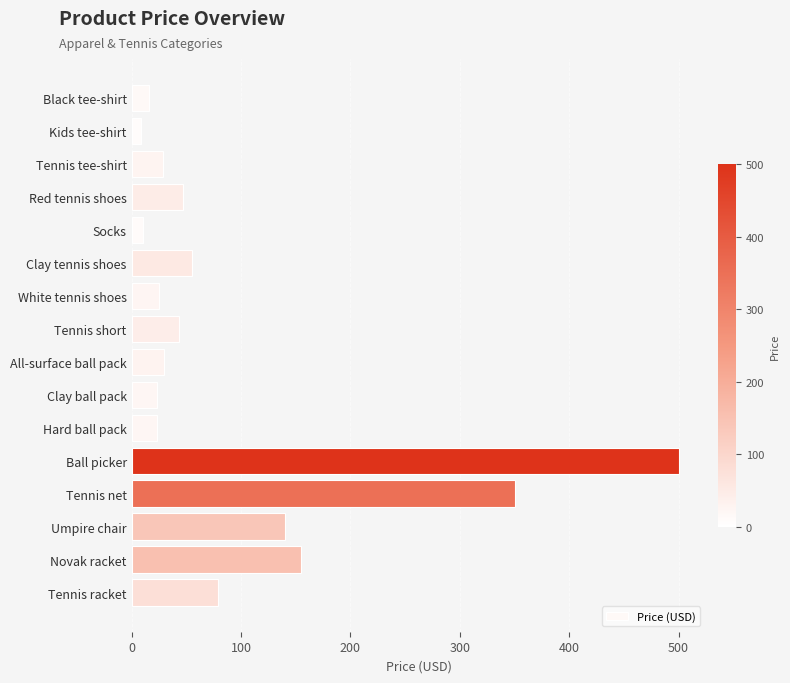

Approximately how many times larger is the value at All-surface ball pack compared to Tennis short?

0.7